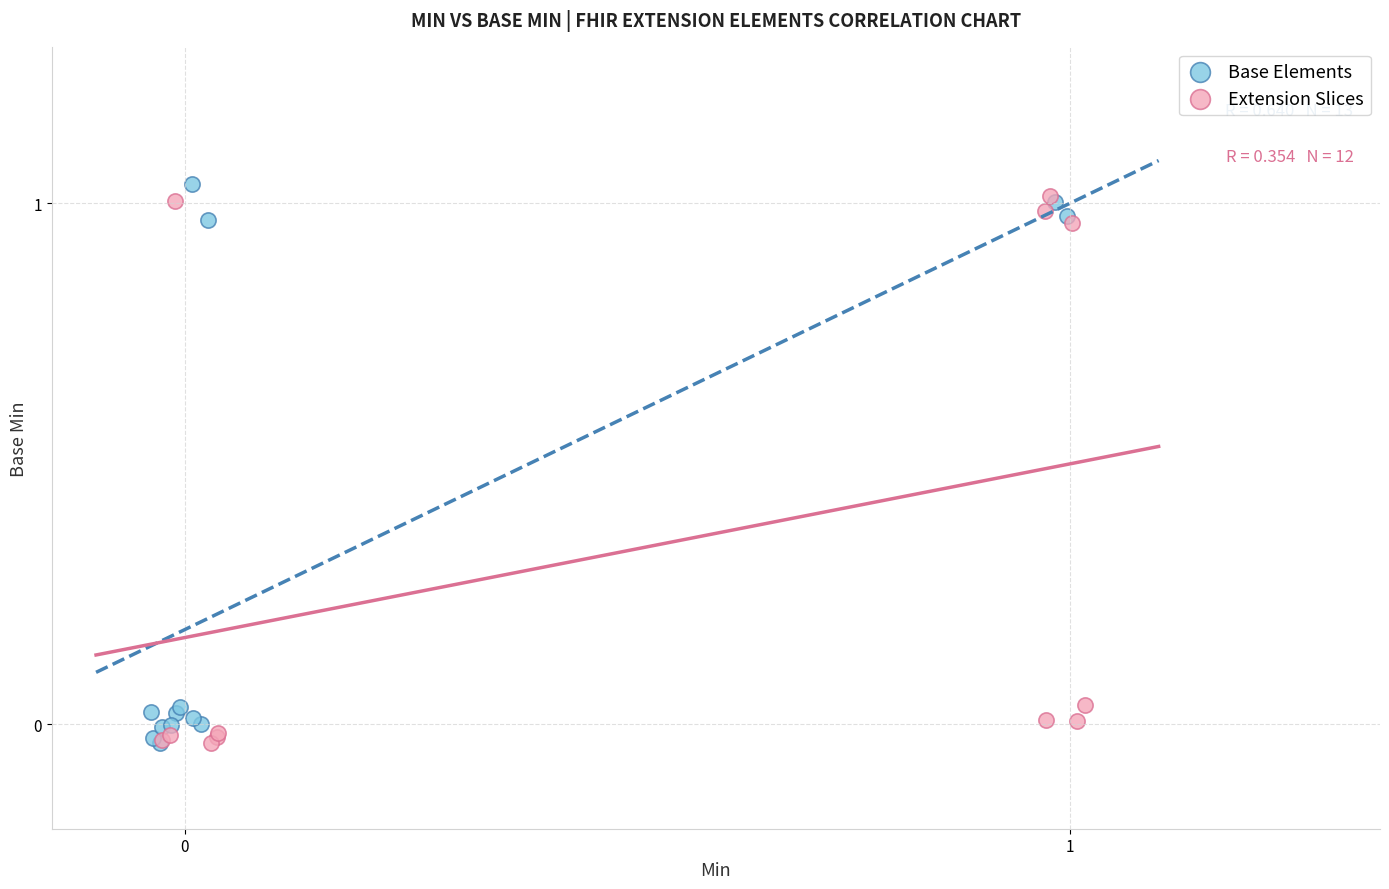

Which series contains the highest Y value?

Base Elements